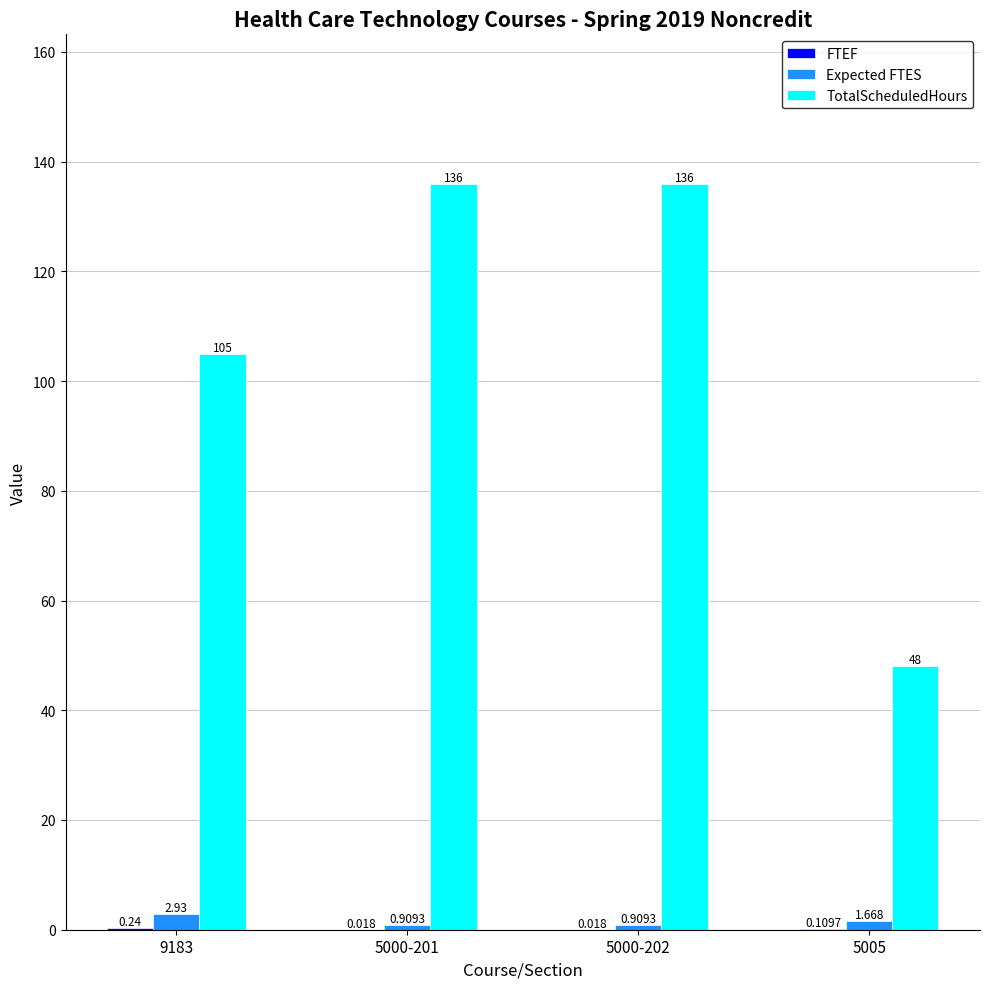

Which series has the largest total across all categories?

TotalScheduledHours